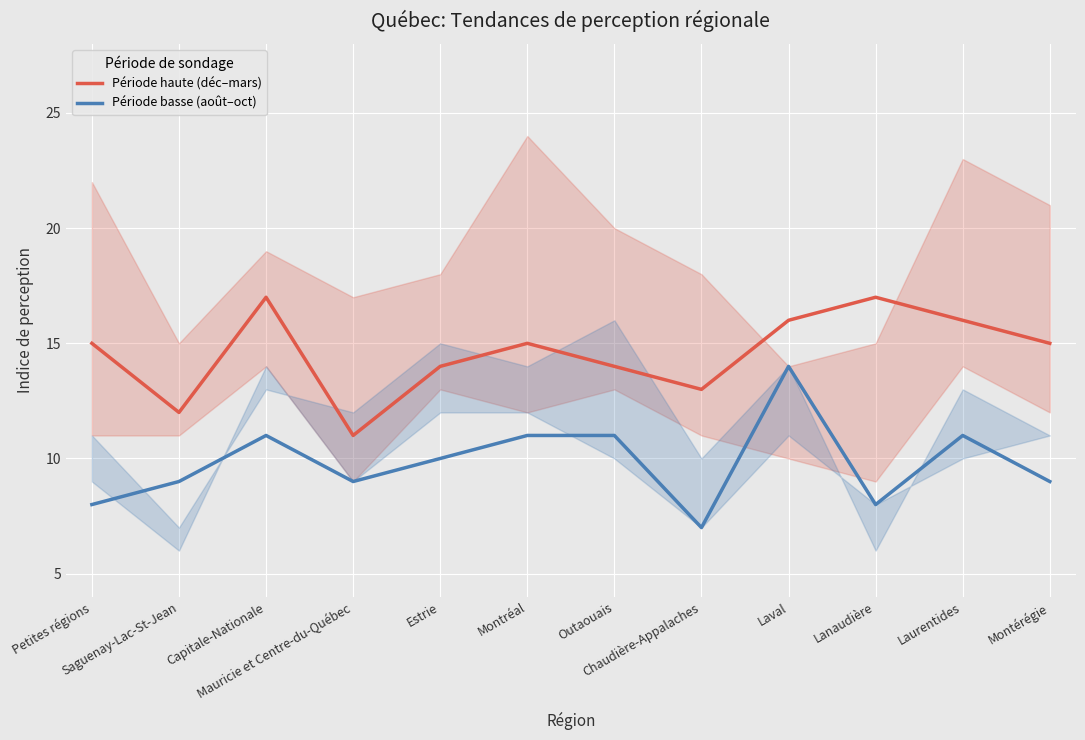

True or false: Période haute (déc–mars) and Période basse (août–oct) intersect in this chart.

False